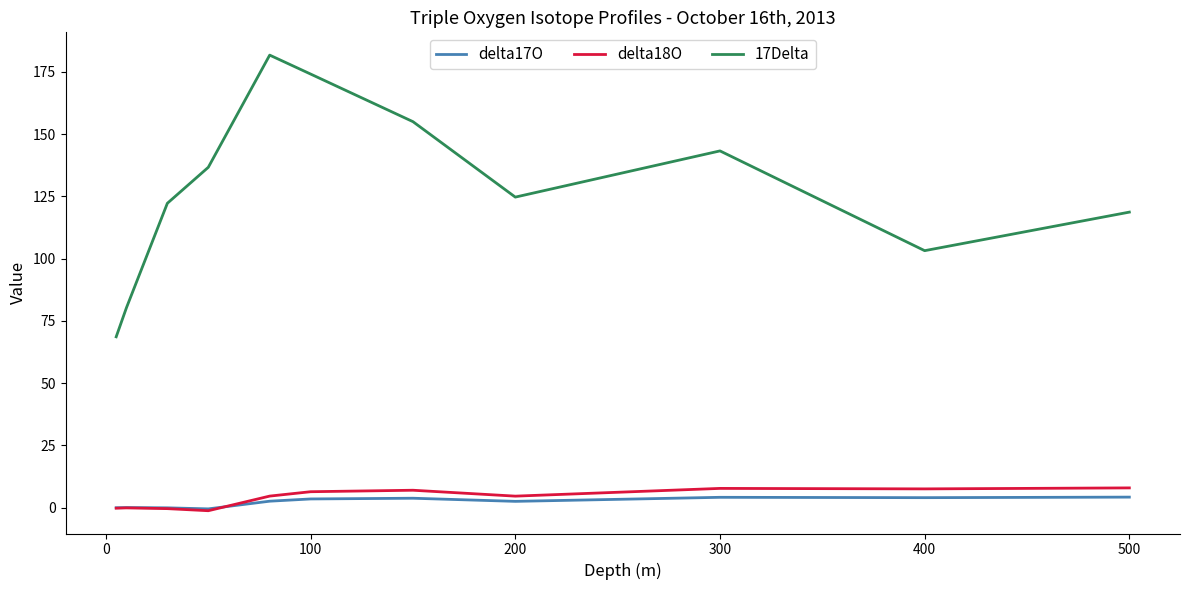

True or false: 17Delta and delta17O cross at least once.

False